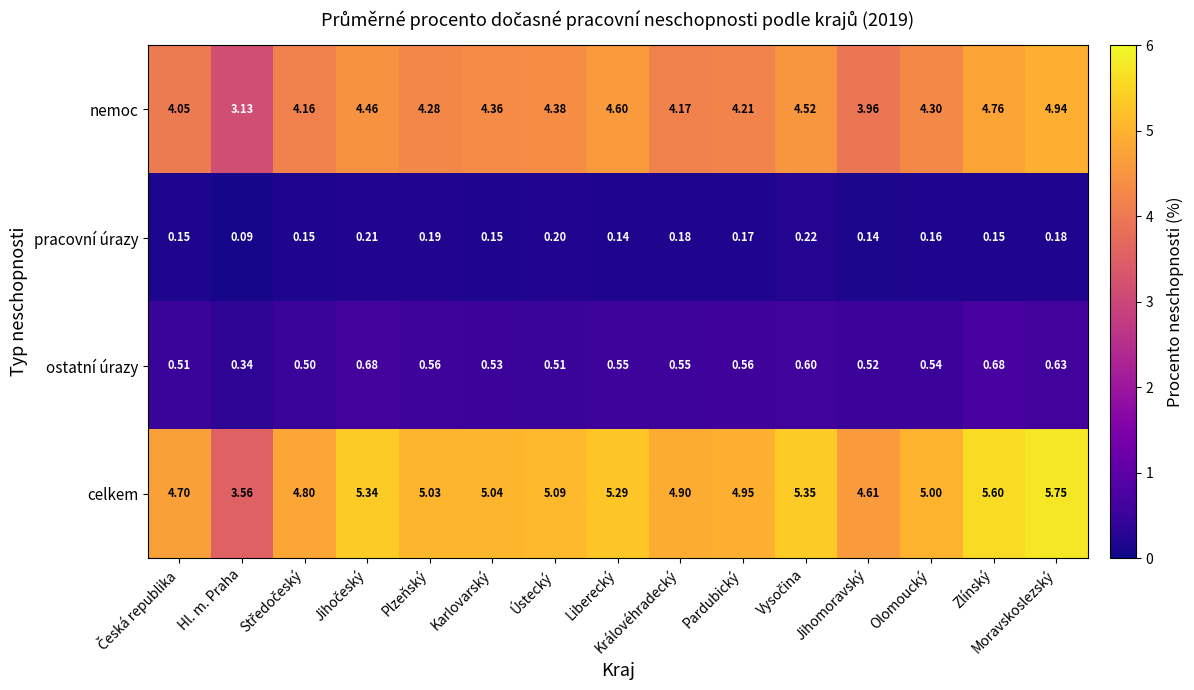

Which series has the largest range (max minus min)?

celkem